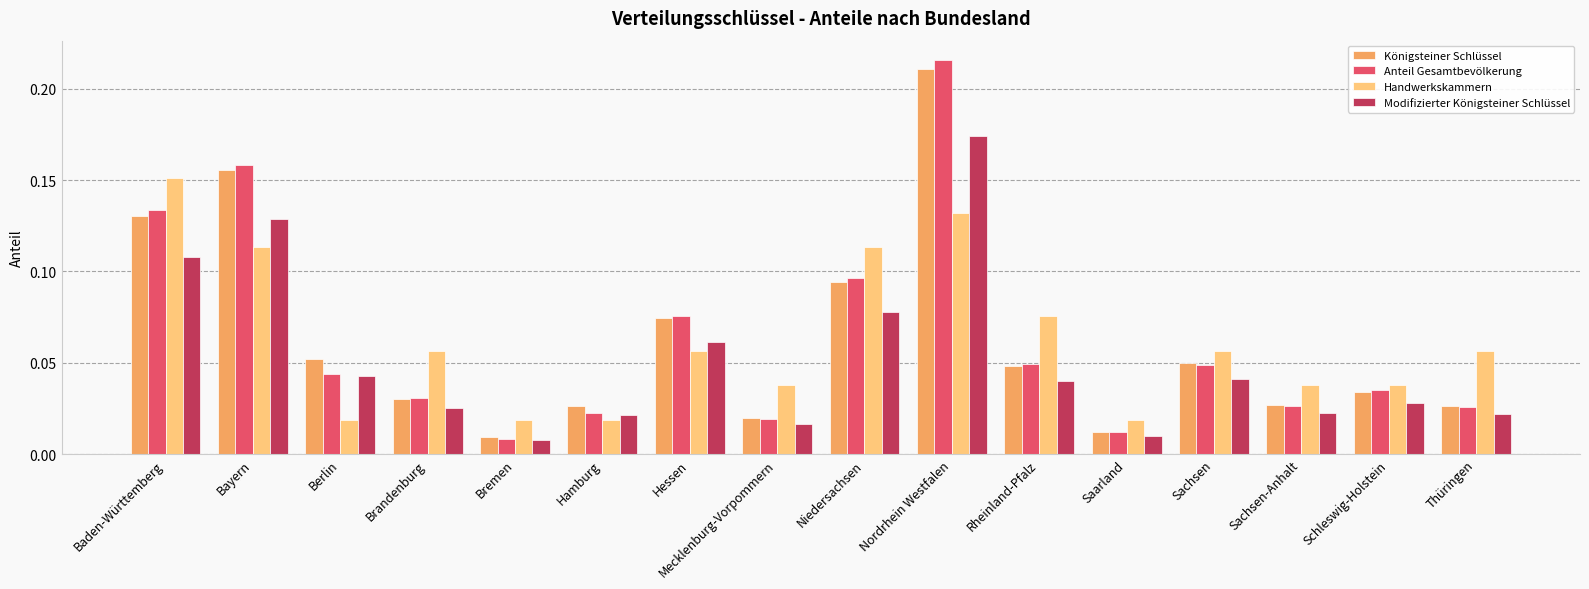

True or false: Handwerkskammern has a value of 0.0 at Brandenburg.

False